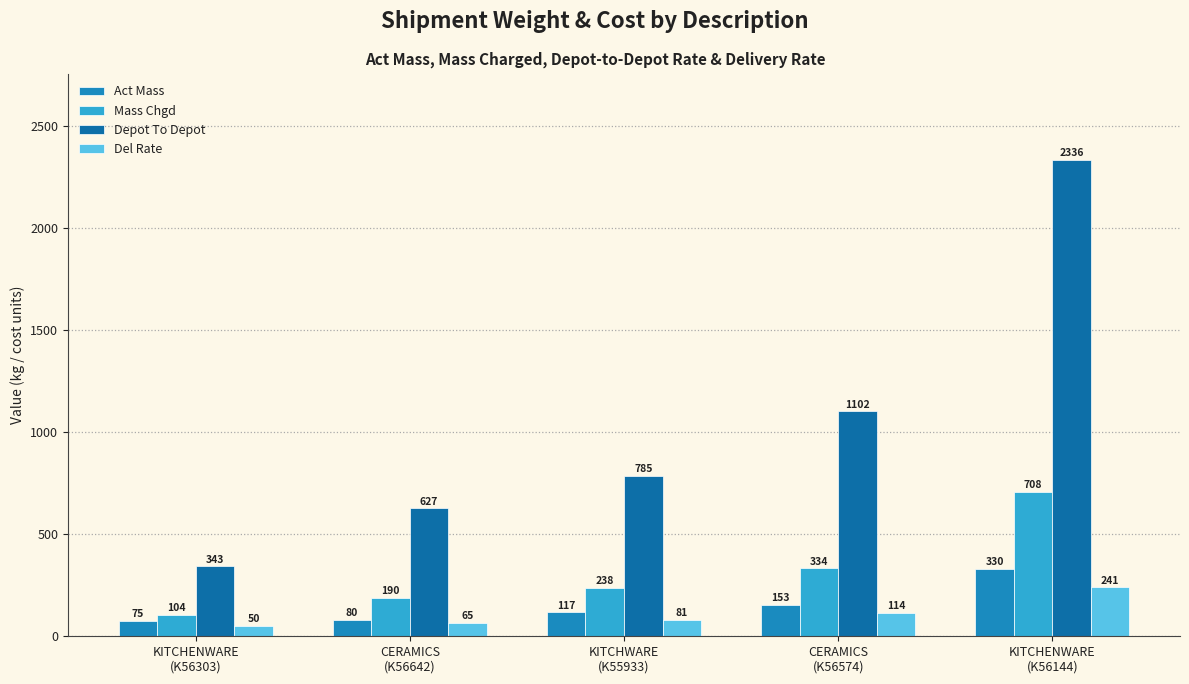

What is the difference between the maximum and minimum values in the Act Mass series?

255.0